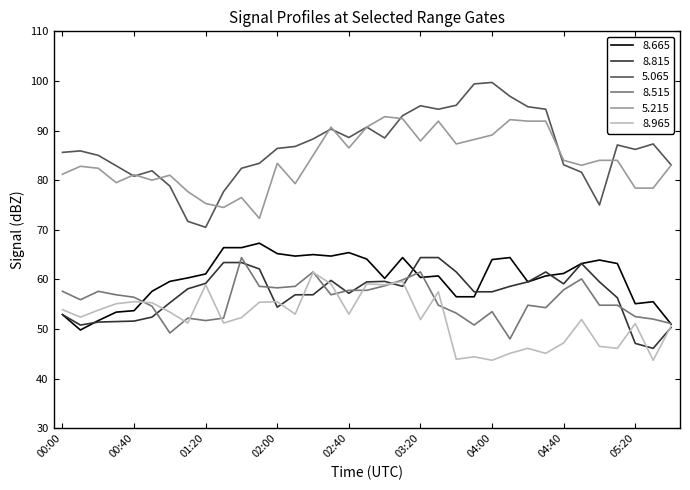

What is the greatest value displayed?

99.7